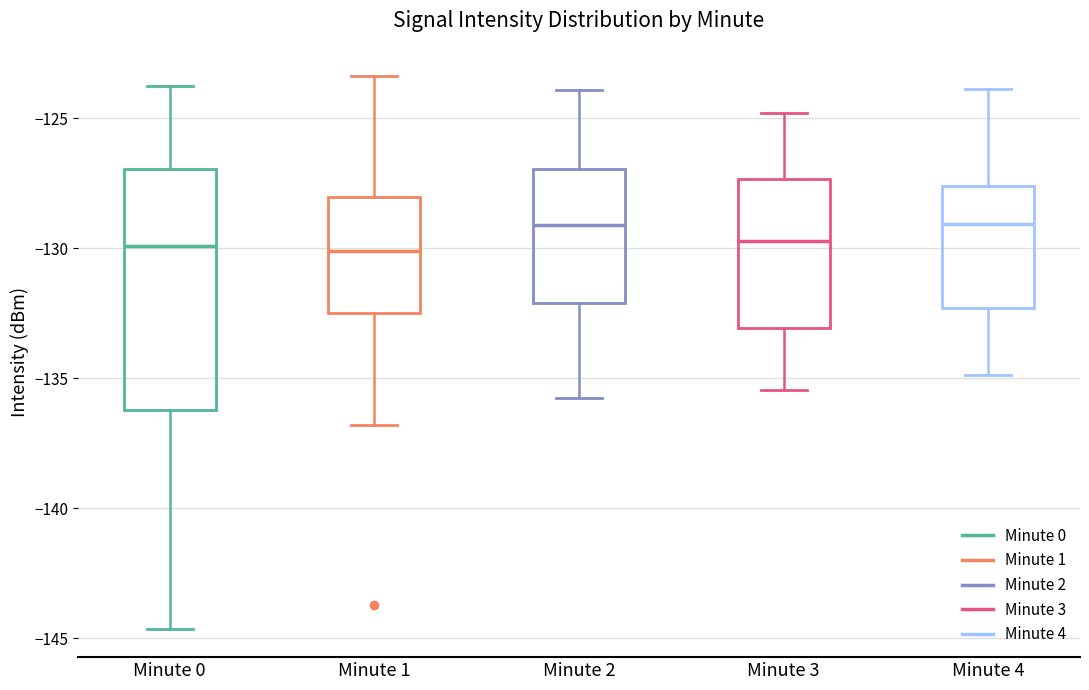

Reading left to right, transcribe this box plot: for each box, give where its median line is, the range the box spans, and where its two whiskers end, as read against the y-axis. The values are not printed on the chart, so give them approximately, as read against the axis.

Minute 0: median -130.0, box -136.0 to -127.0, whiskers -144.5 to -124.0
Minute 1: median -130.0, box -132.5 to -128.0, whiskers -137.0 to -123.5
Minute 2: median -129.0, box -132.0 to -127.0, whiskers -136.0 to -124.0
Minute 3: median -129.5, box -133.0 to -127.5, whiskers -135.5 to -125.0
Minute 4: median -129.0, box -132.5 to -127.5, whiskers -135.0 to -124.0